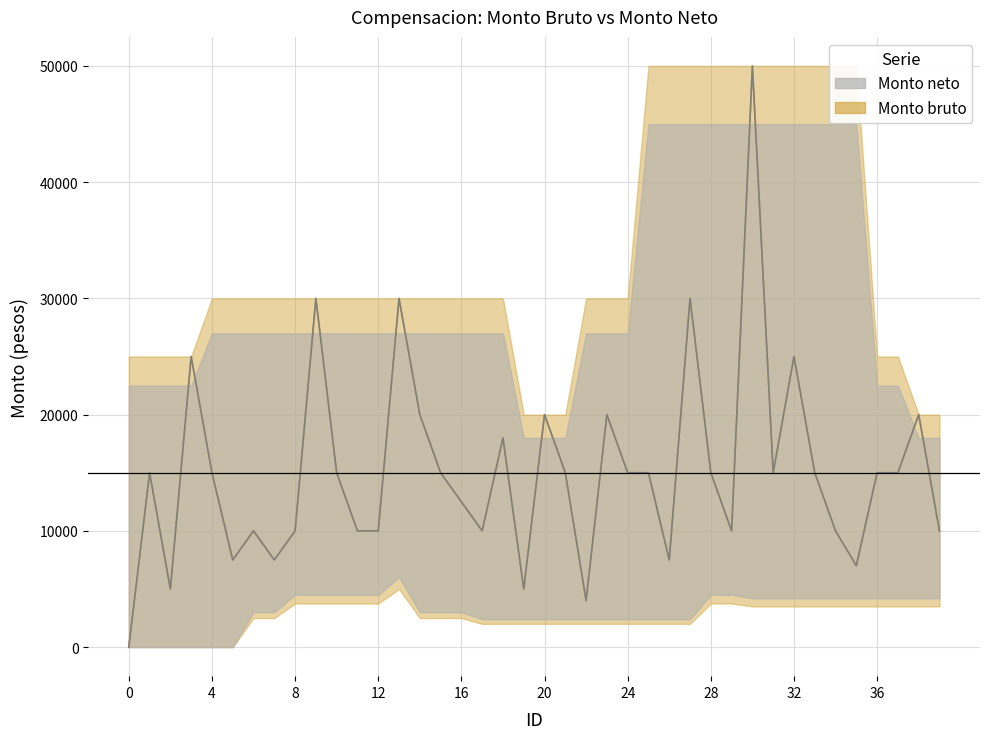

What is the difference between the Monto bruto values at 7 and 6?

2500